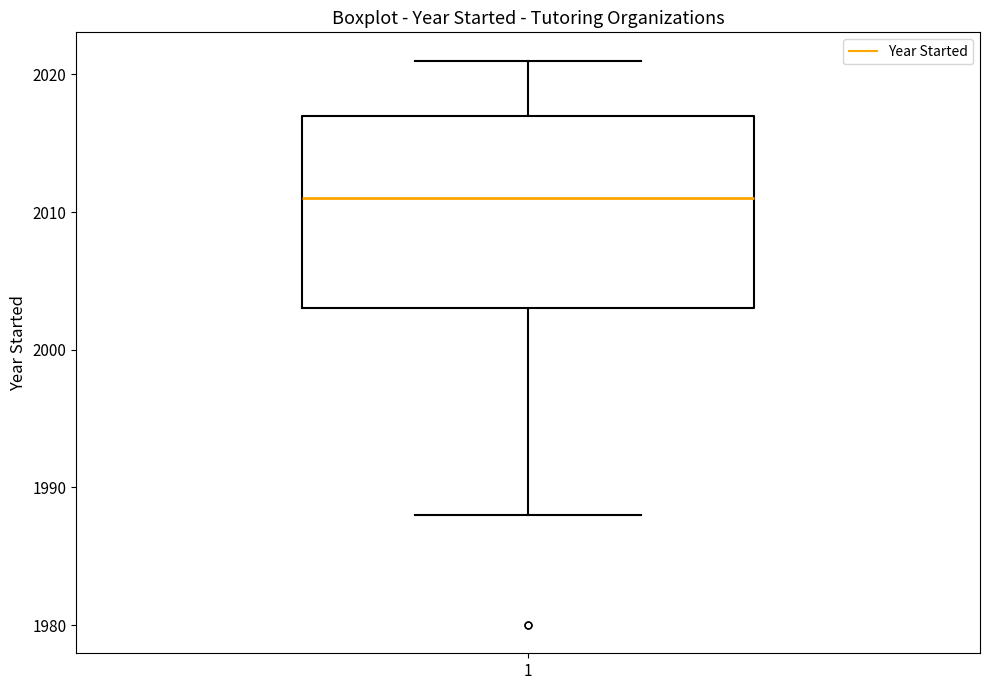

Read this box plot against the y-axis: the position of the median line, the range covered by the box, and the ends of both whiskers. The values are not printed on the chart, so give them approximately, as read against the axis.

median 2011, box 2003 to 2017, whiskers 1988 to 2021